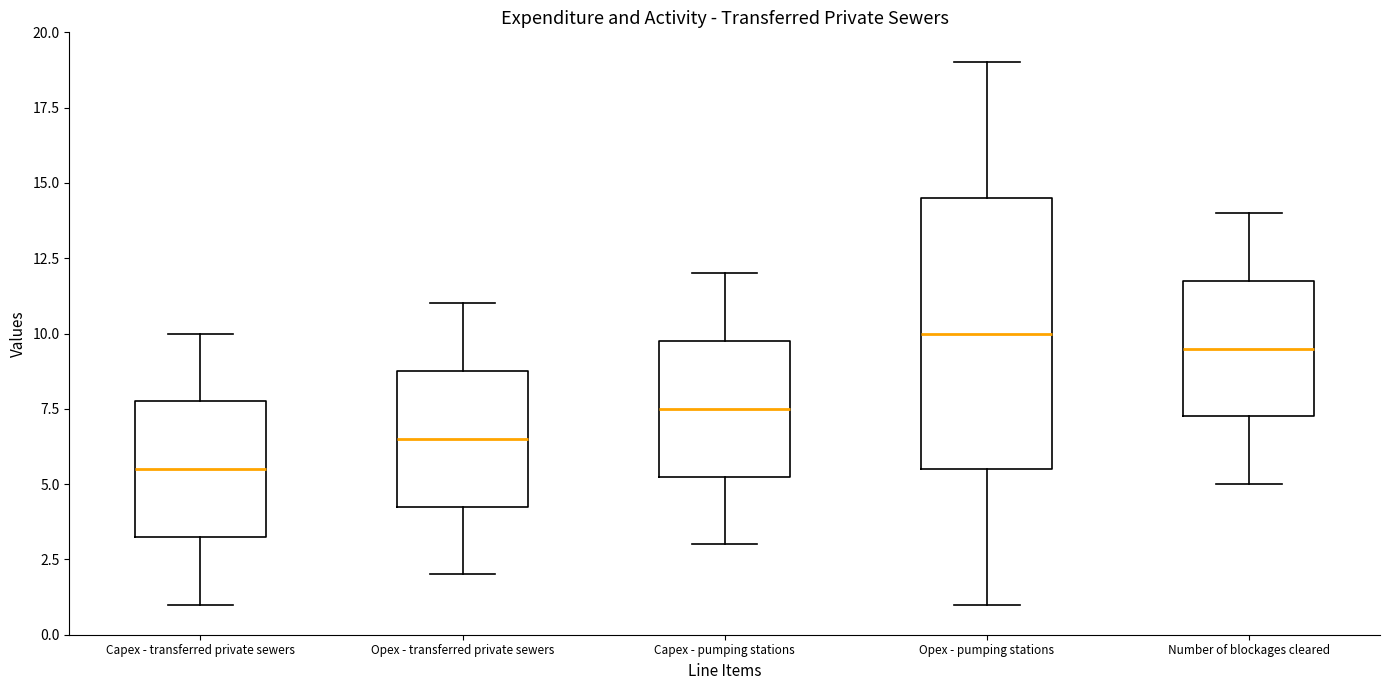

Reading left to right, read every box against the y-axis: the position of its median line, the range the box covers, and the ends of its whiskers. The values are not printed on the chart, so give them approximately, as read against the axis.

Capex - transferred private sewers: median 5.5, box 3.5 to 8.0, whiskers 1.0 to 10.0
Opex - transferred private sewers: median 6.5, box 4.5 to 9.0, whiskers 2.0 to 11.0
Capex - pumping stations: median 7.5, box 5.5 to 10.0, whiskers 3.0 to 12.0
Opex - pumping stations: median 10.0, box 5.5 to 14.5, whiskers 1.0 to 19.0
Number of blockages cleared: median 9.5, box 7.5 to 12.0, whiskers 5.0 to 14.0